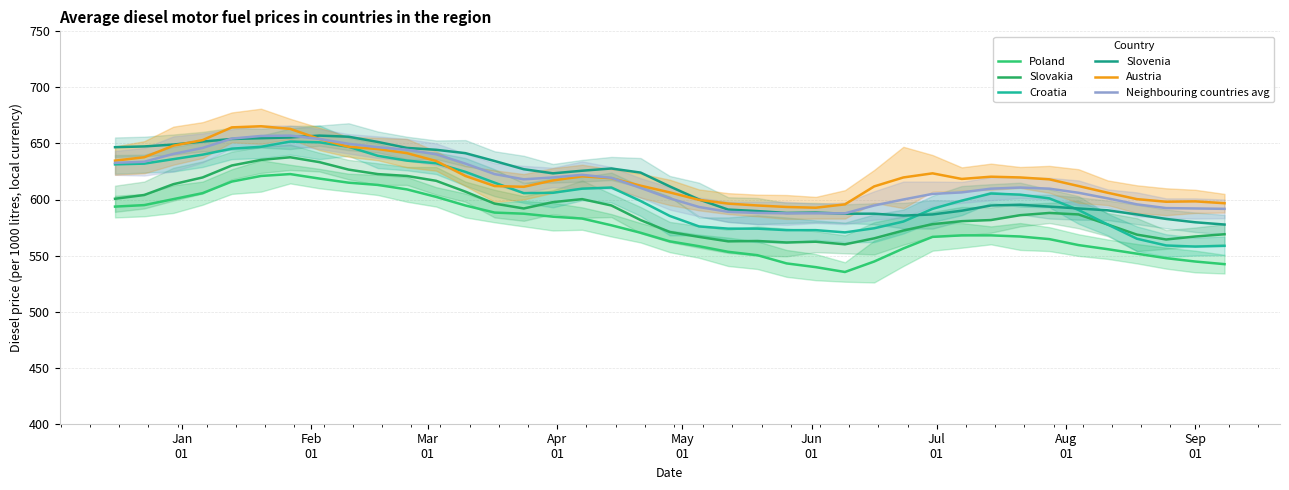

Is this an area chart (filled region under the line)?

No